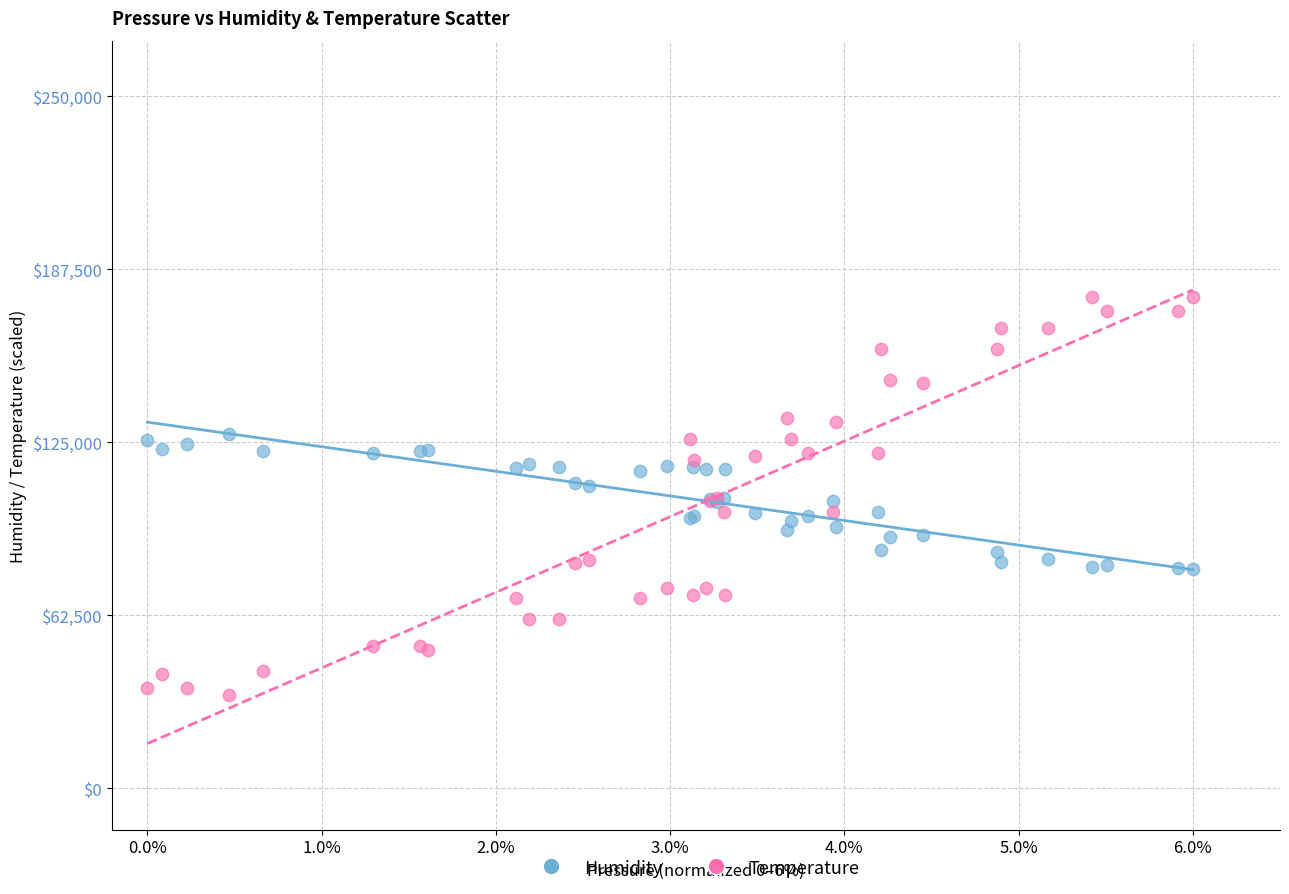

Which series reaches the maximum Y coordinate?

Temperature